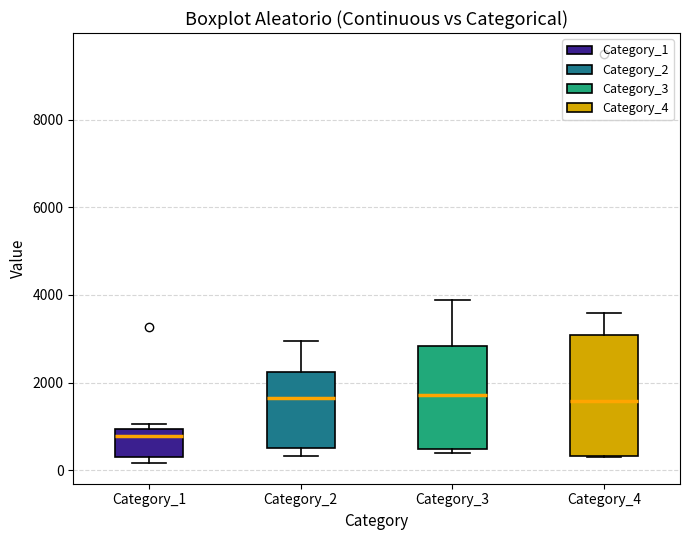

Reading left to right, transcribe this box plot: for each box, give where its median line is, the range the box spans, and where its two whiskers end, as read against the y-axis. The values are not printed on the chart, so give them approximately, as read against the axis.

Category_1: median 800, box 400 to 1000, whiskers 200 to 1000 (just above the box's upper edge)
Category_2: median 1600, box 600 to 2200, whiskers 400 to 3000
Category_3: median 1800, box 400 to 2800, whiskers 400 (just below the box's lower edge) to 3800
Category_4: median 1600, box 400 to 3000, whiskers 400 to 3600